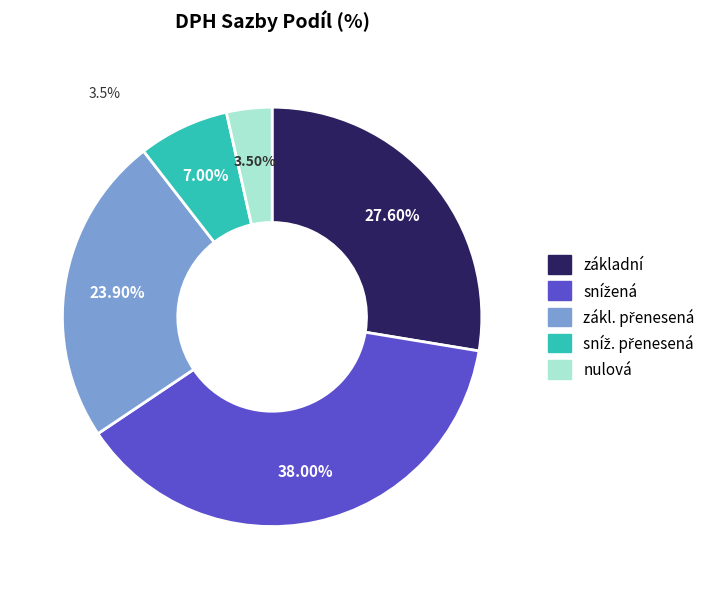

Is there a majority slice in this chart?

No